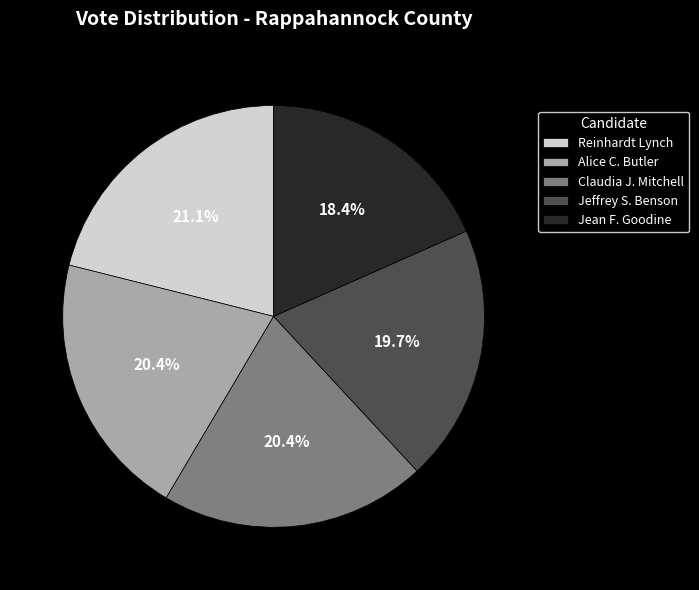

To the nearest percent, what is the combined percentage of Jeffrey S. Benson and Jean F. Goodine?

38%